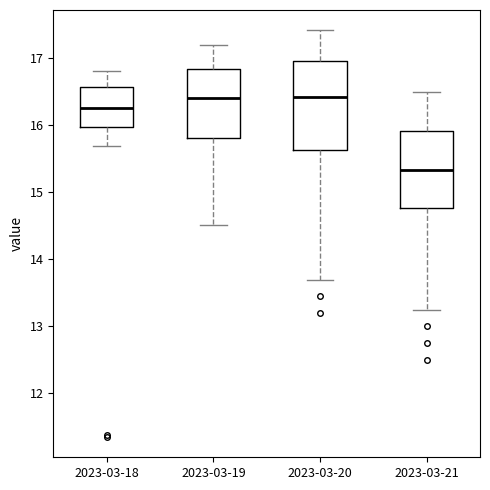

Where does the median line of the box for 2023-03-21 sit on the y-axis? The values are not printed on the chart, so give them approximately, as read against the axis.

15.3